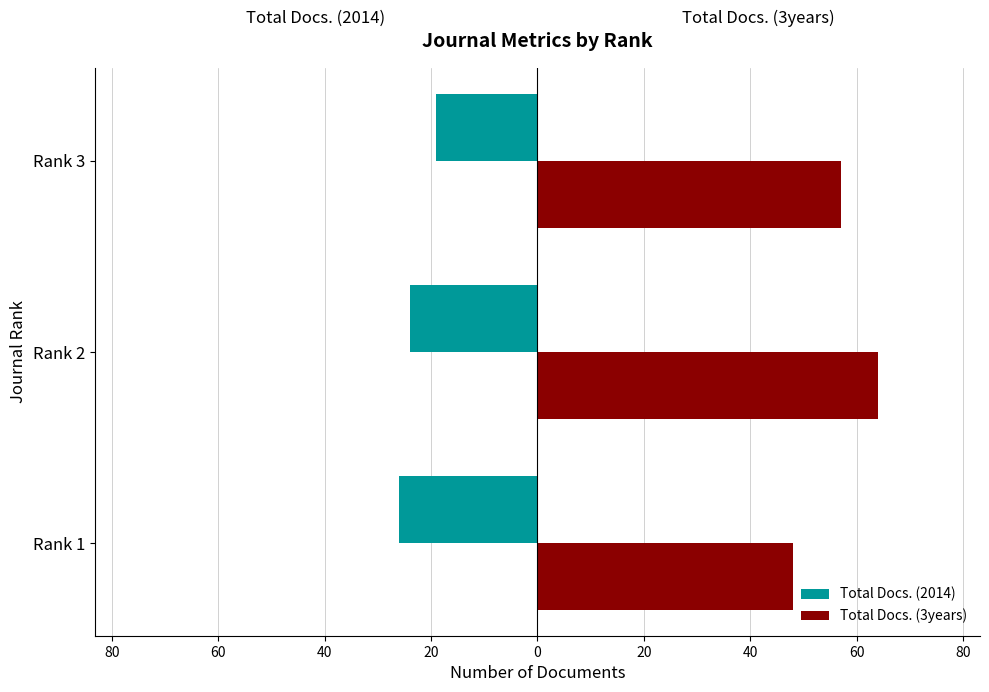

What are all the series names shown in the legend?

Total Docs. (2014), Total Docs. (3years)